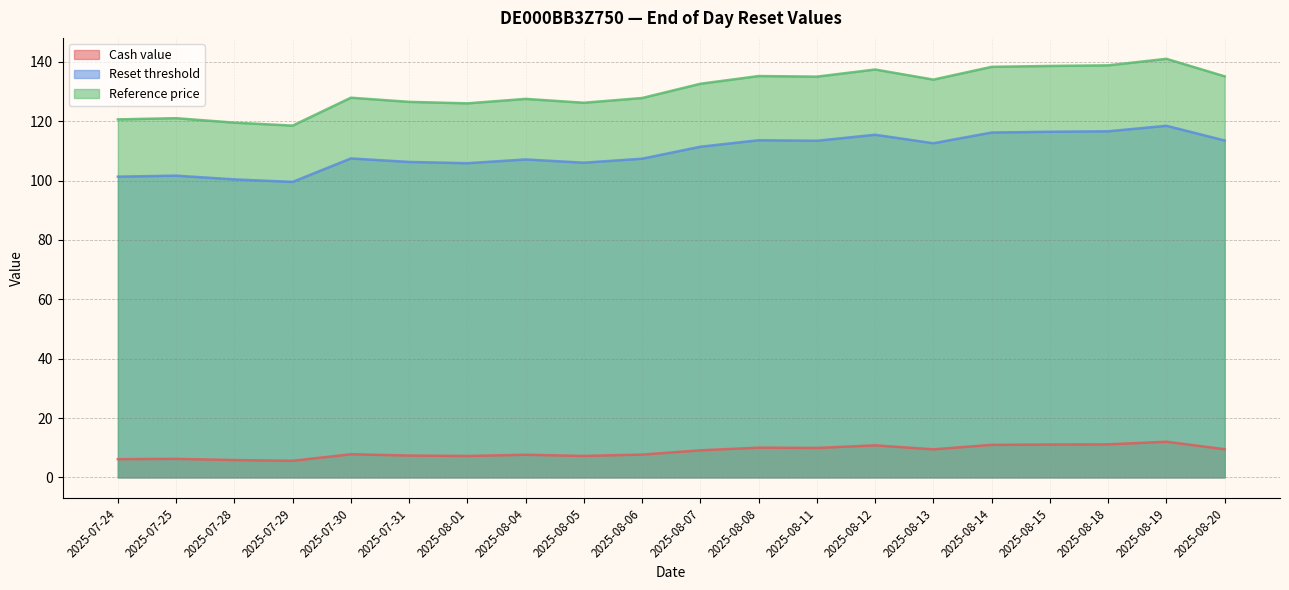

What is the label of the 13th point from the left?

2025-08-11